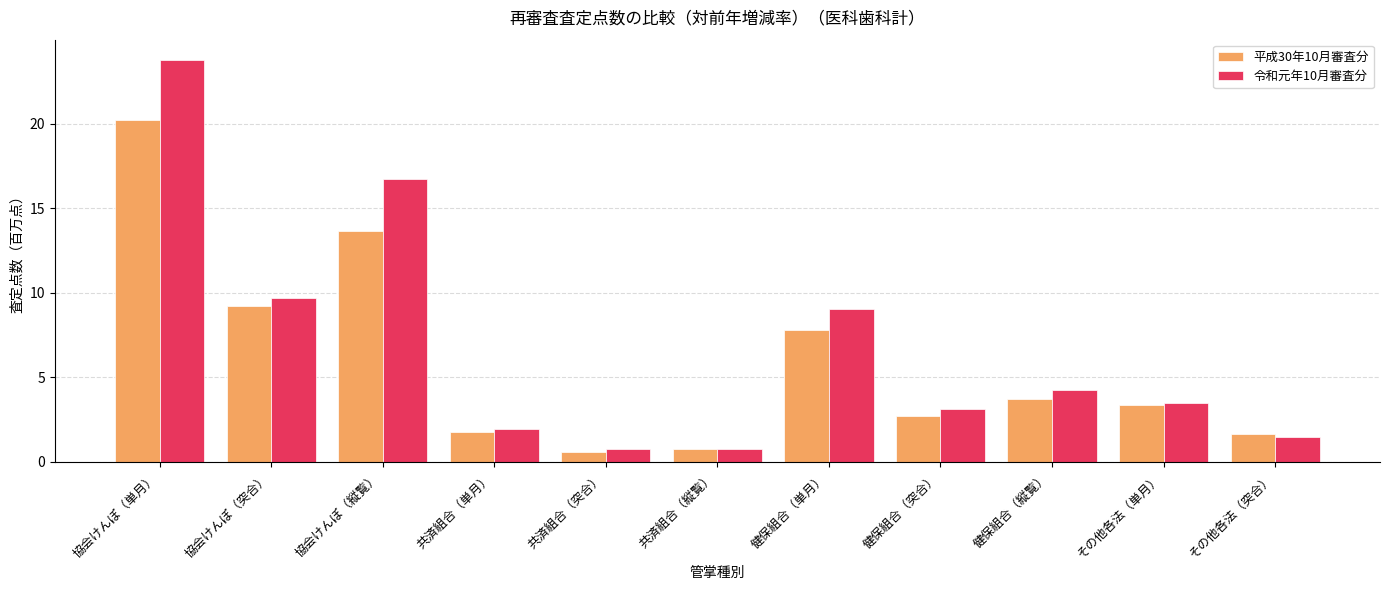

The 平成30年10月審査分 series shows 13.7 at 協会けんぽ（縦覧）. True or false?

True